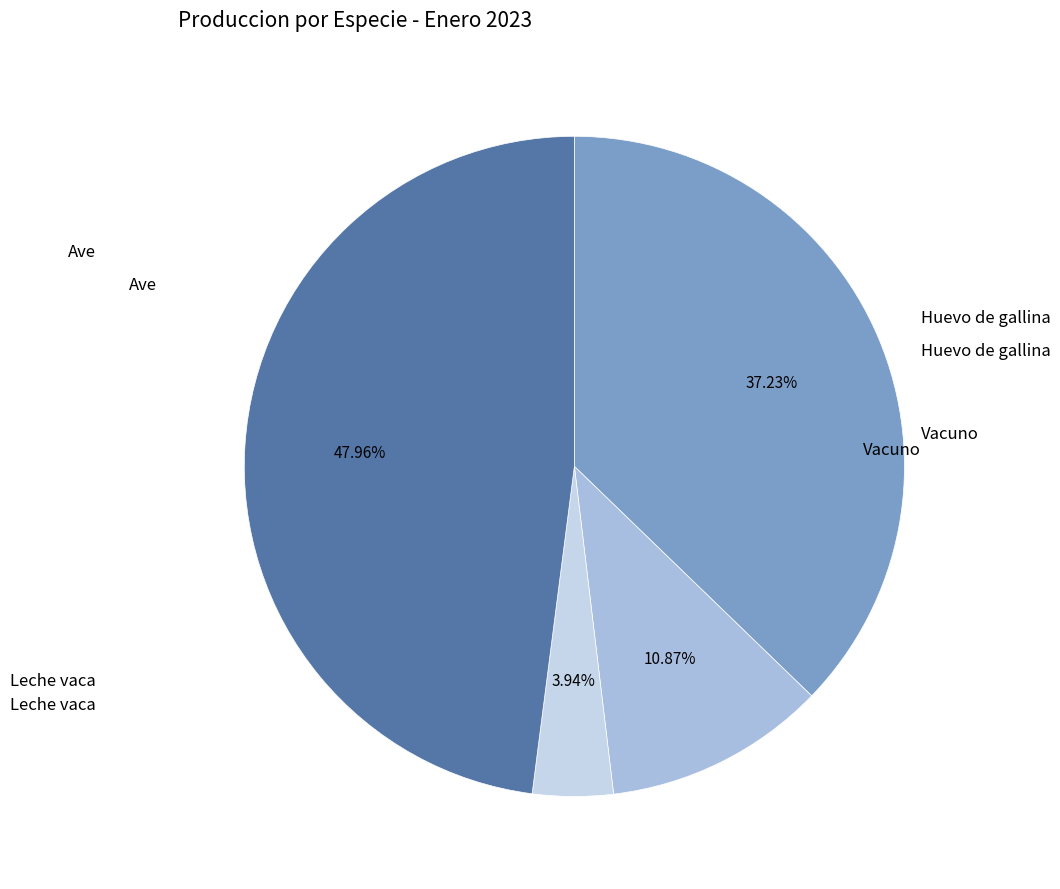

To the nearest percent, what percentage of the pie is Ave?

37%